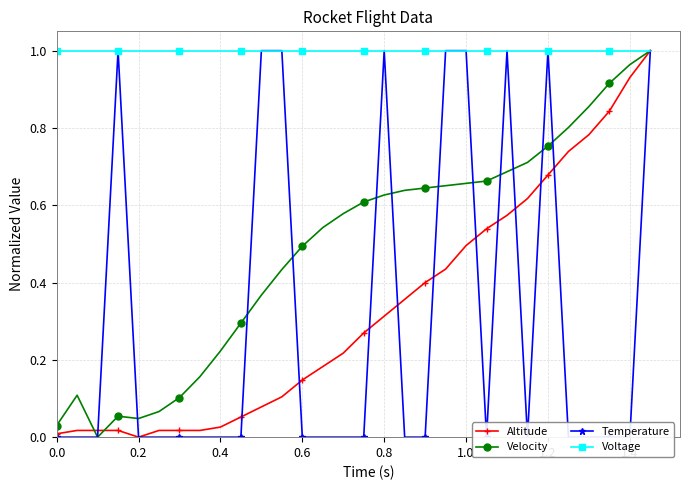

What is the value of the Velocity point at the 7th from the left?

0.1